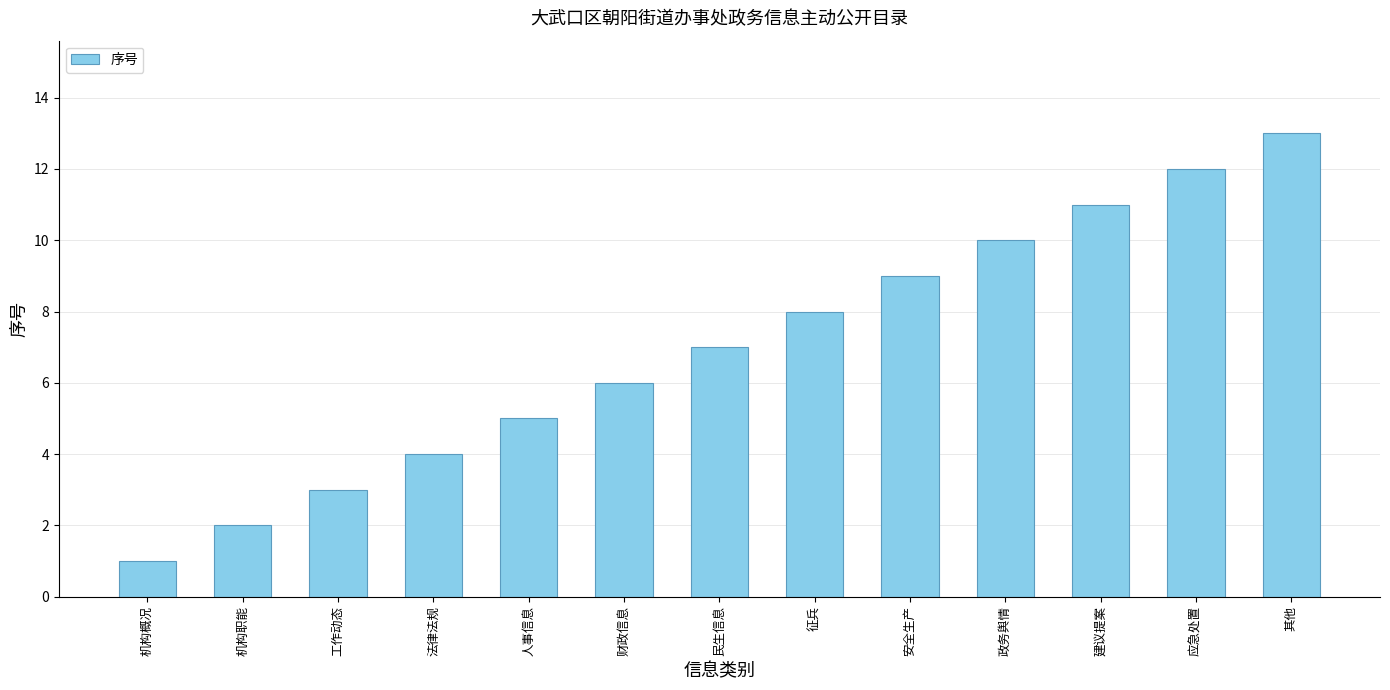

Rank the categories by value from lowest to highest.

机构概况, 机构职能, 工作动态, 法律法规, 人事信息, 财政信息, 民生信息, 征兵, 安全生产, 政务舆情, 建议提案, 应急处置, 其他